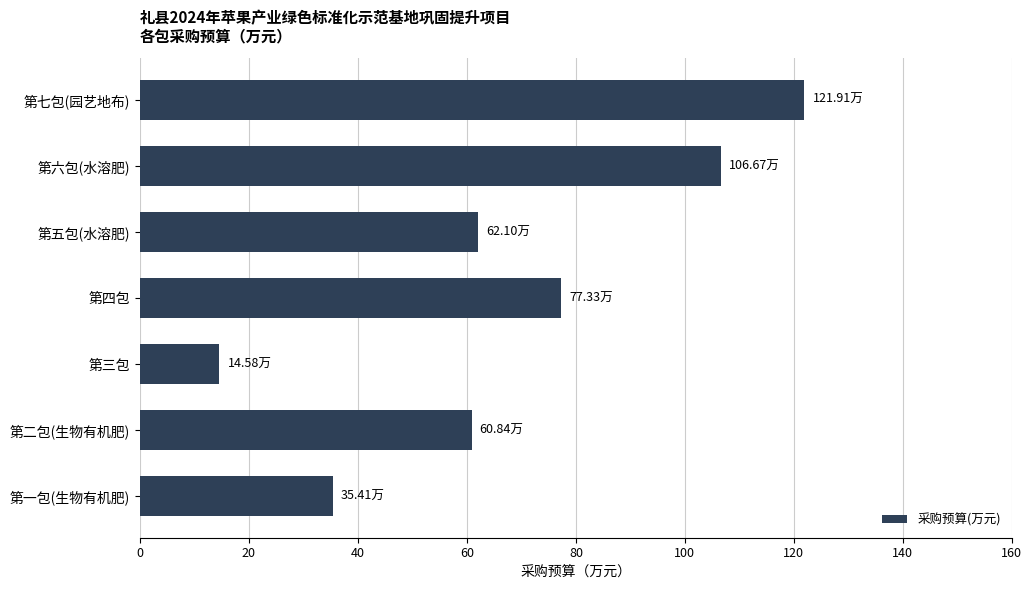

What is the average value?

68.4